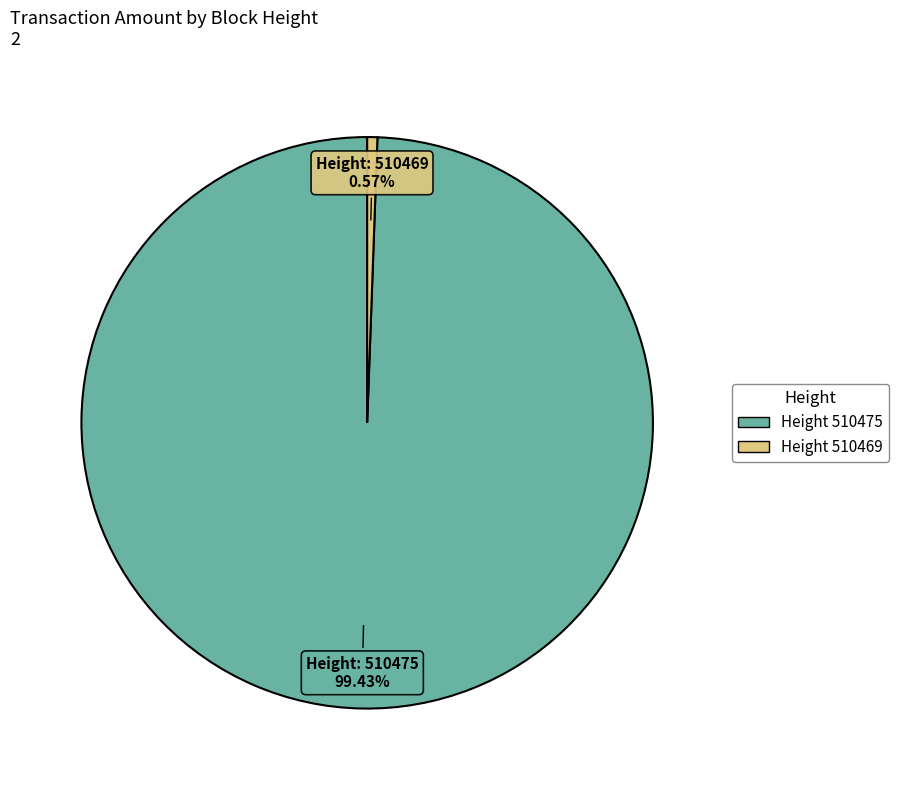

Is there any slice that represents more than half of the pie?

Yes